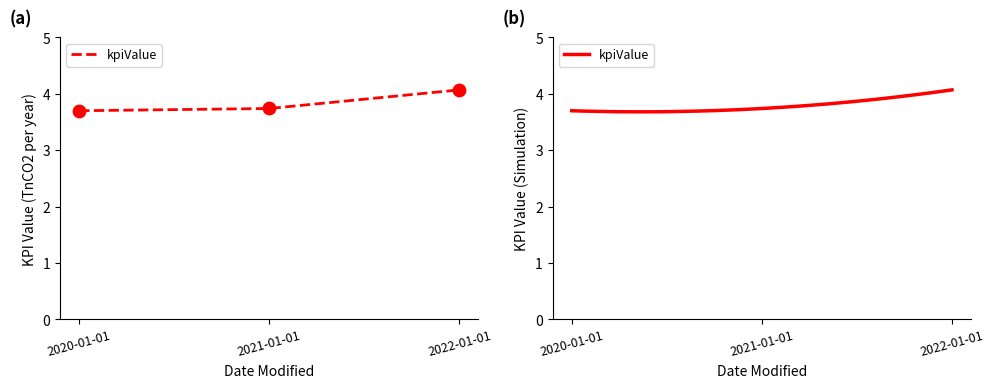

What is the change in value from 2020-01-01 to 2022-01-01?

+0.4